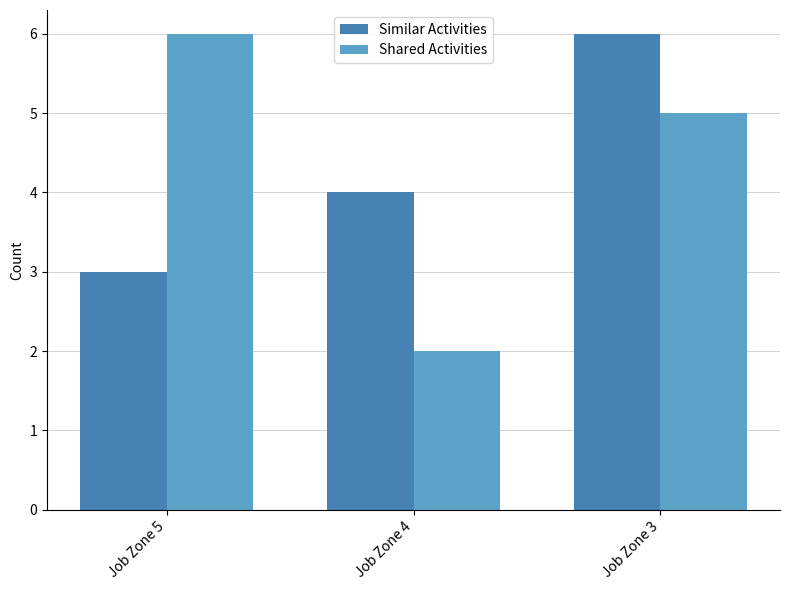

What is the value of the Shared Activities bar at the 3rd from the left?

5